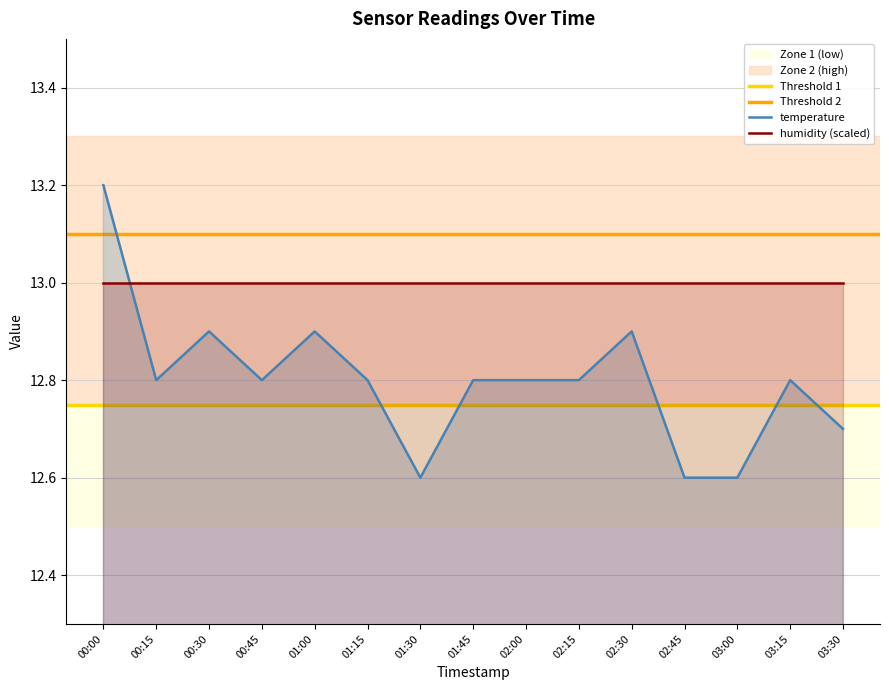

The value at 00:00 is 13.2. True or false?

True